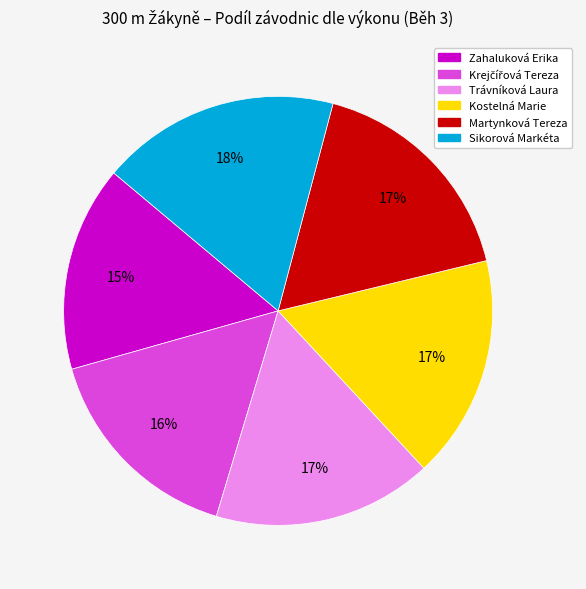

The Zahaluková Erika slice represents 4% of the pie. True or false?

False